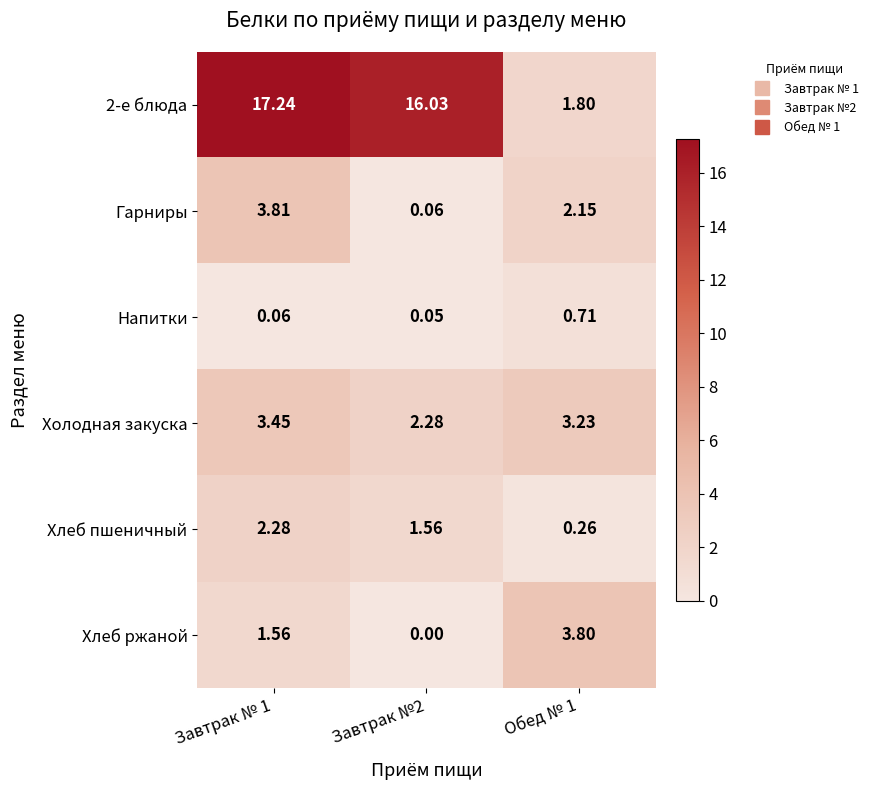

What is the total value across all series at Завтрак № 1?

28.4